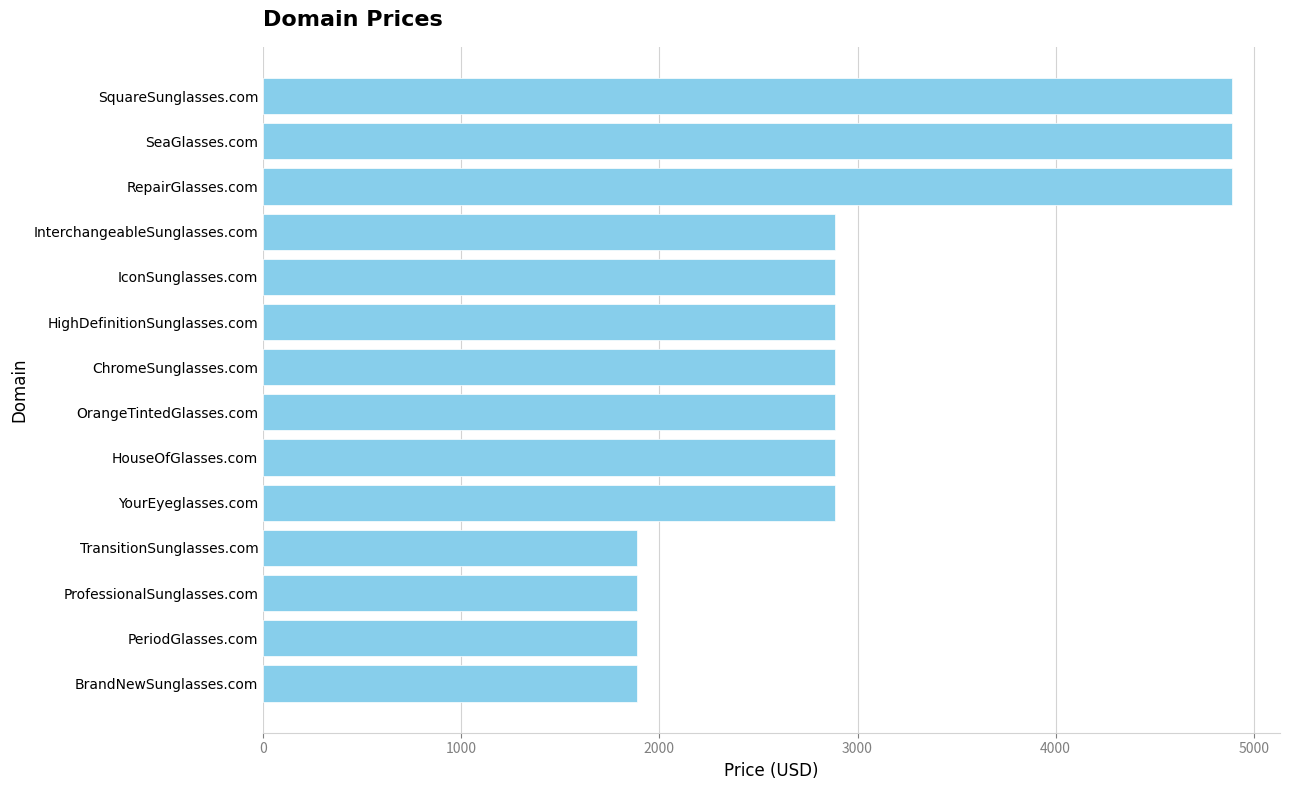

What is the greatest value displayed?

4888